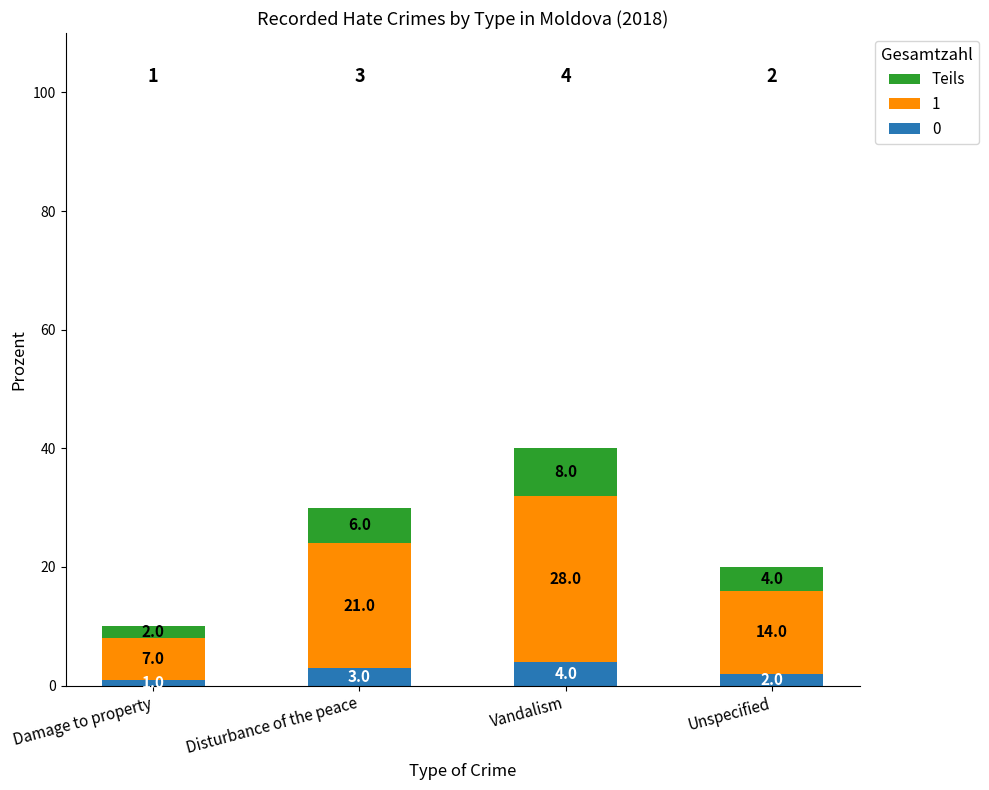

At which label does 0 reach its peak?

Vandalism